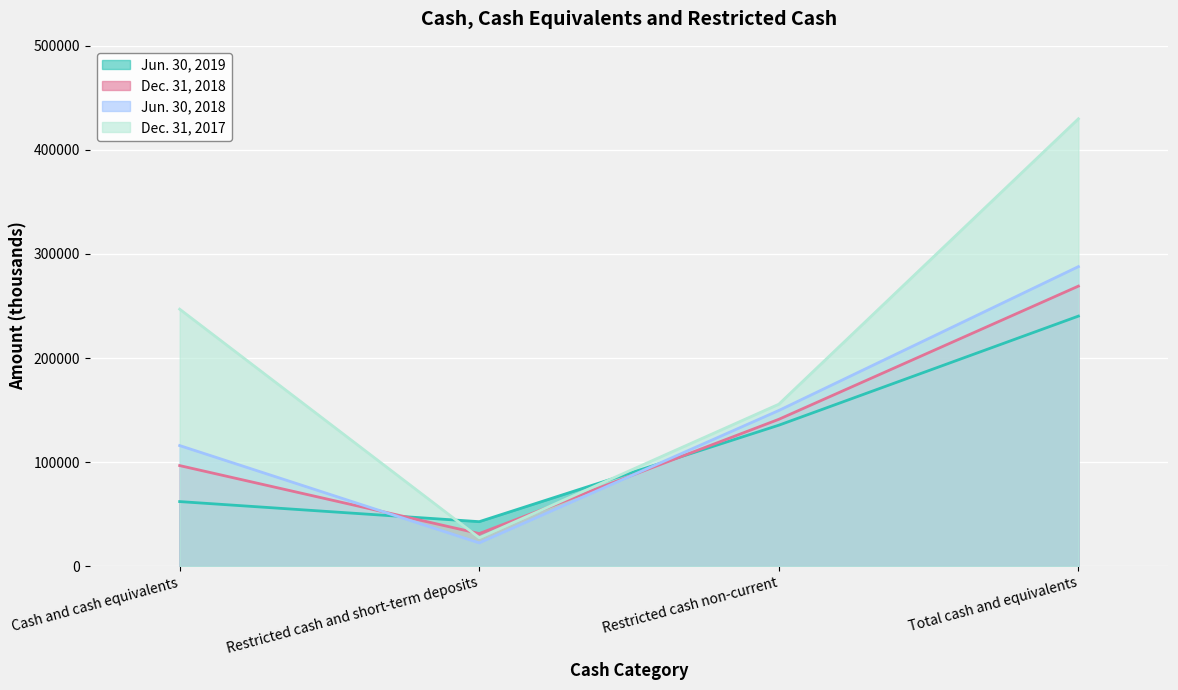

What are all the series names shown in the legend?

Jun. 30, 2019, Dec. 31, 2018, Jun. 30, 2018, Dec. 31, 2017